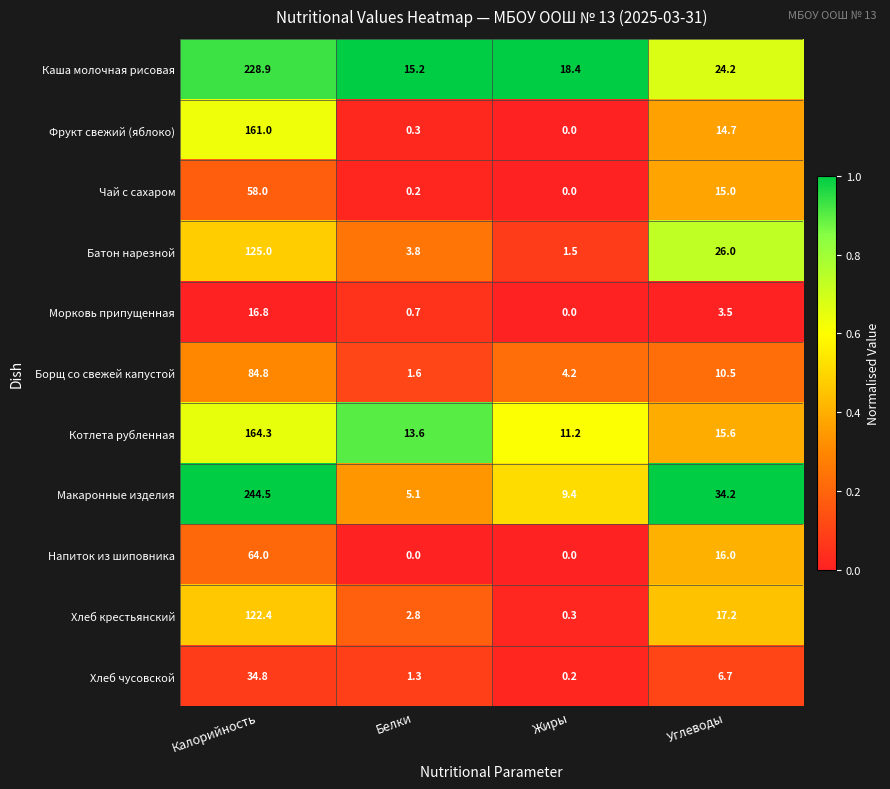

How many values in the Котлета рубленная series are below 15?

2